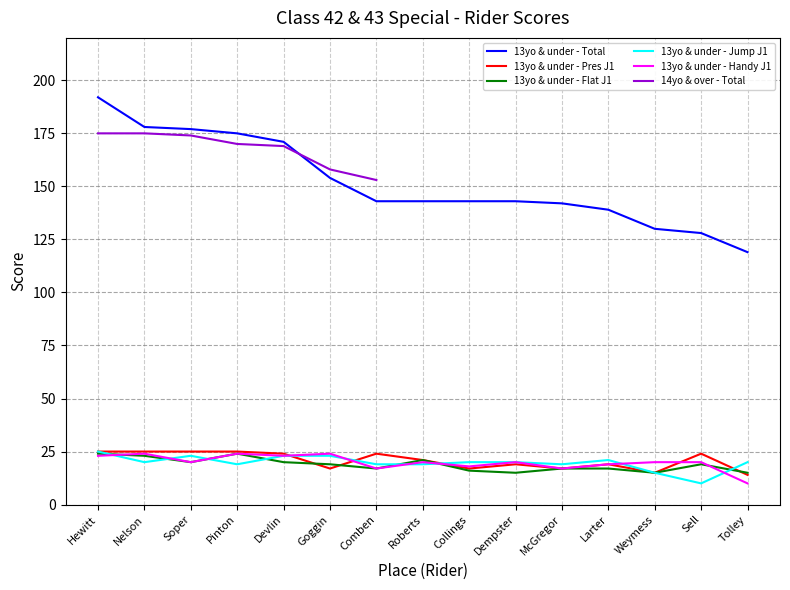

True or false: 13yo & under - Total has more than 1 points higher than both neighbors.

False